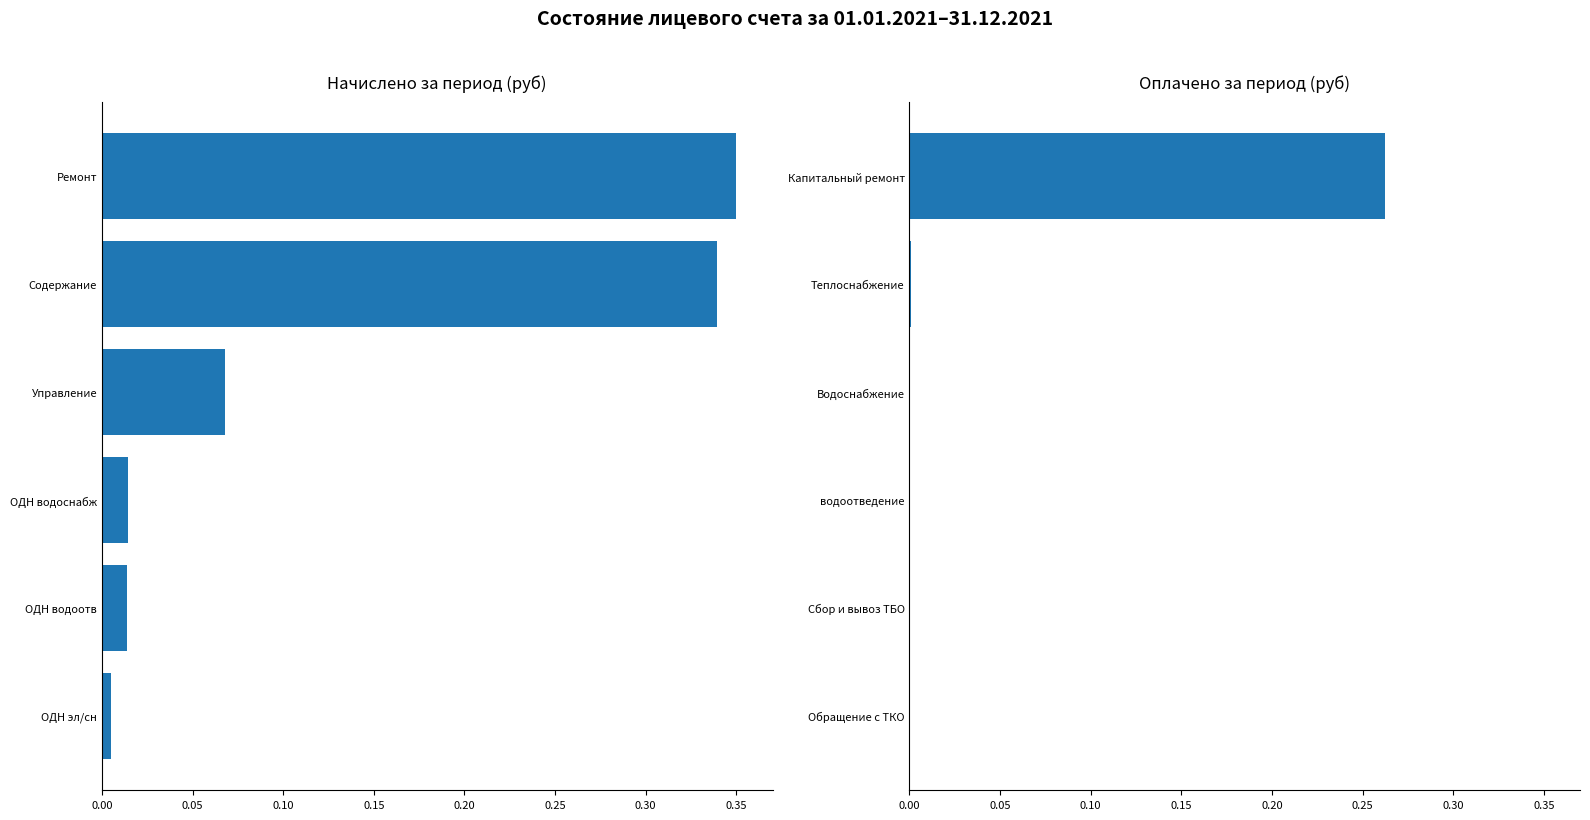

What is the total value across all series at 0.20?

0.3